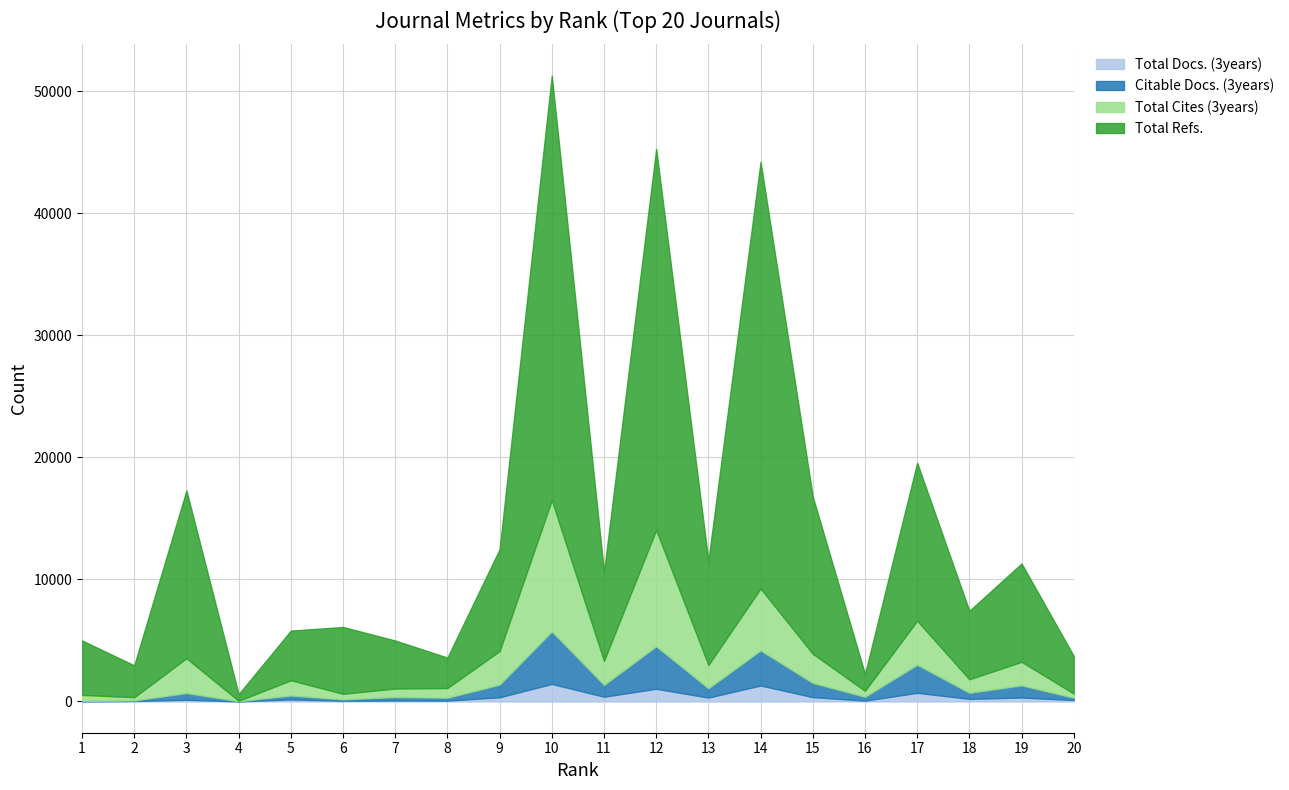

How many values in the Total Docs. (3years) series exceed 211?

9